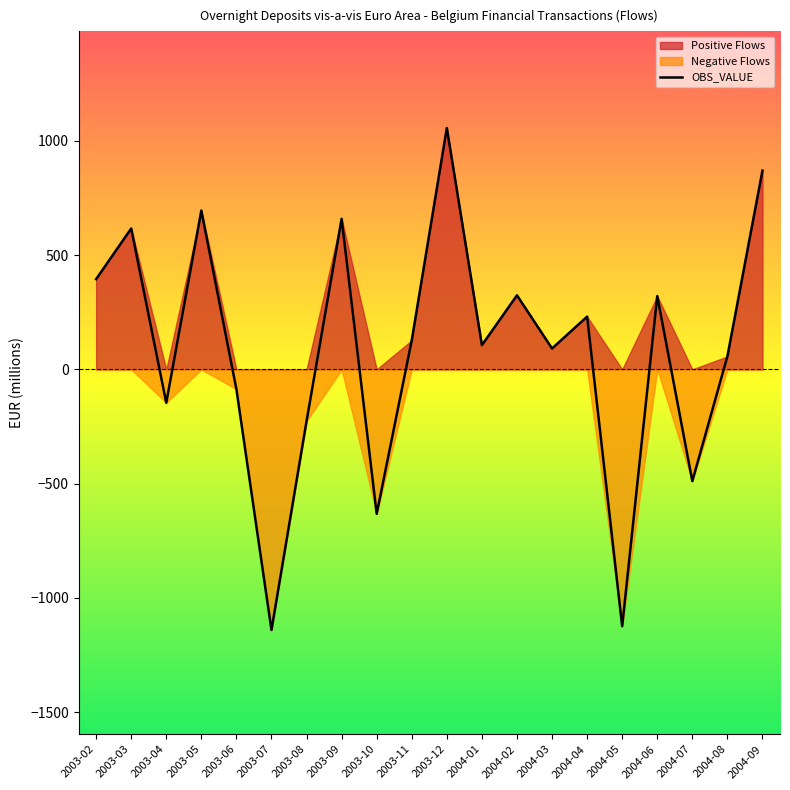

List the labels in order of value, smallest first.

2003-07, 2004-05, 2003-10, 2004-07, 2003-08, 2003-04, 2003-06, 2004-08, 2004-03, 2004-01, 2003-11, 2004-04, 2004-06, 2004-02, 2003-02, 2003-03, 2003-09, 2003-05, 2004-09, 2003-12